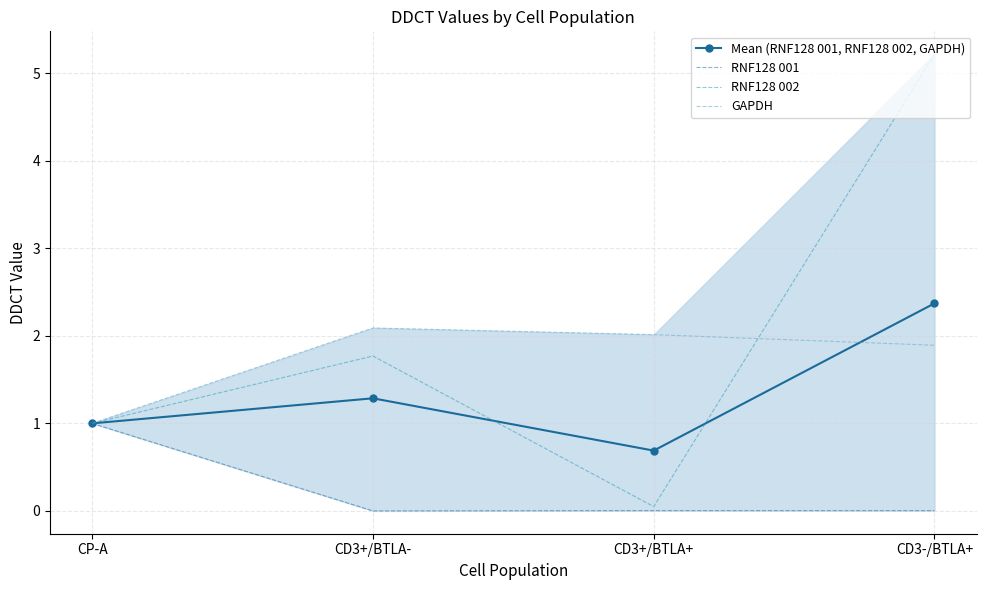

Is it true that GAPDH equals 1.0 at CP-A?

True